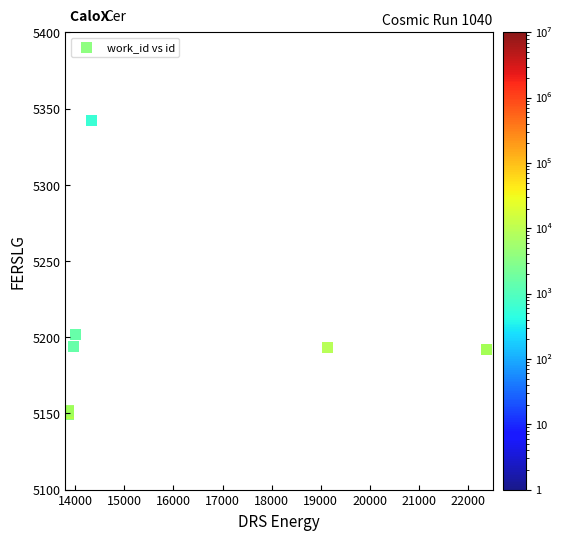

What Y value in the scatter plot is closest to 5245?

5202